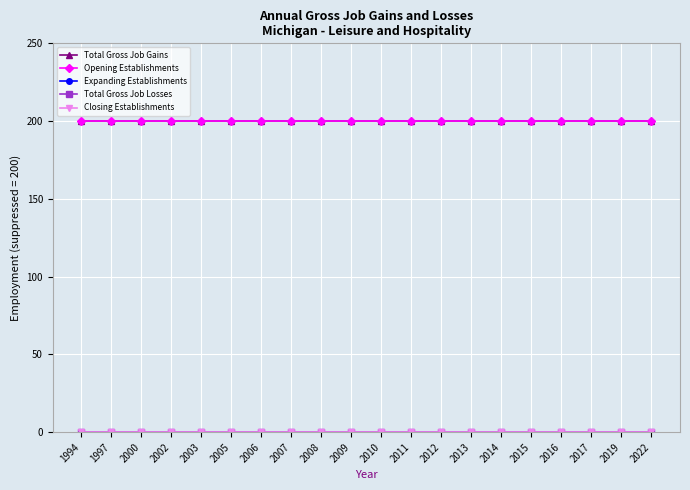

At how many categories does at least one series exceed 10?

20